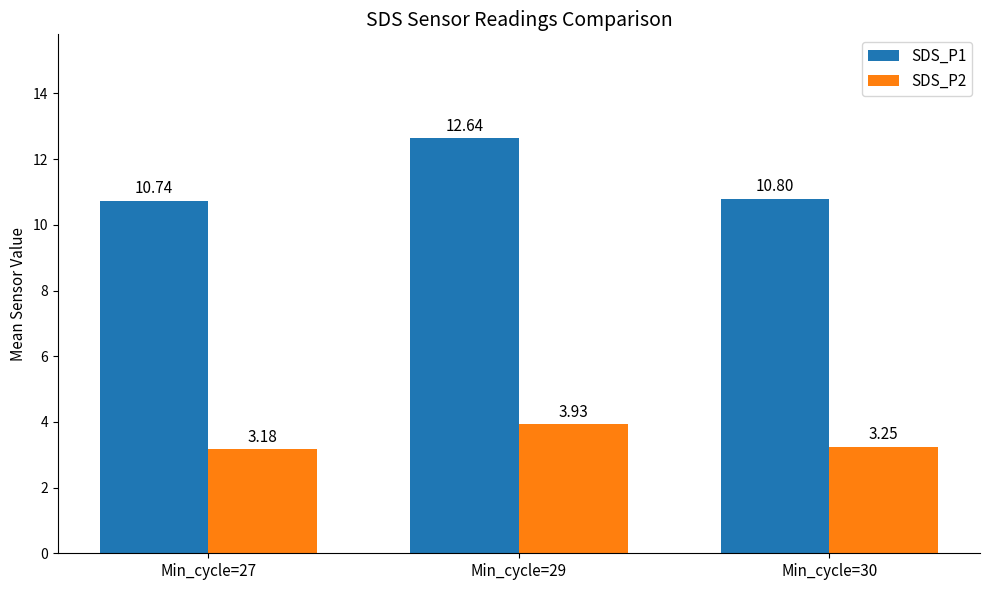

Which series has the largest range (max minus min)?

SDS_P1